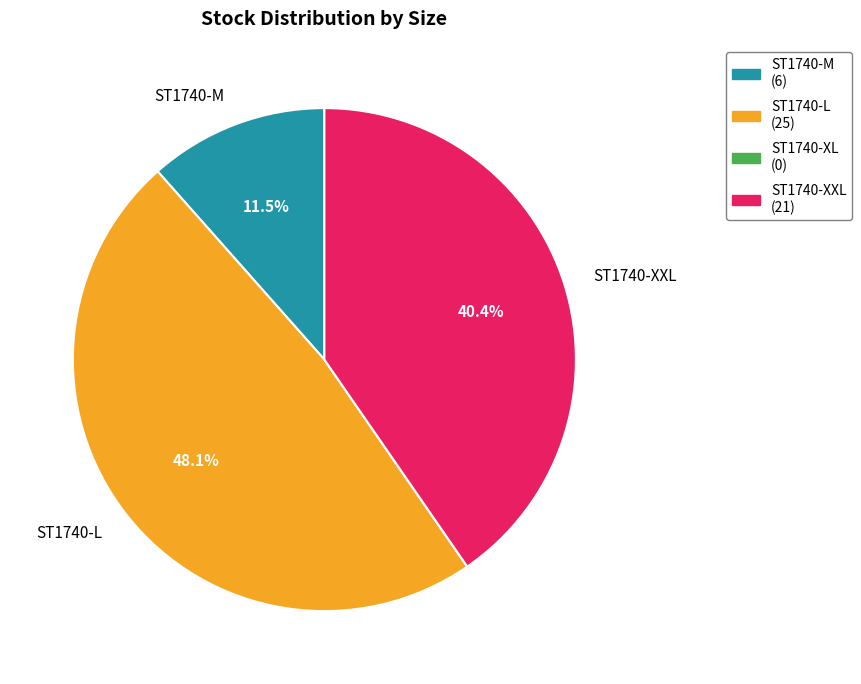

Is there any slice that represents more than half of the pie?

No